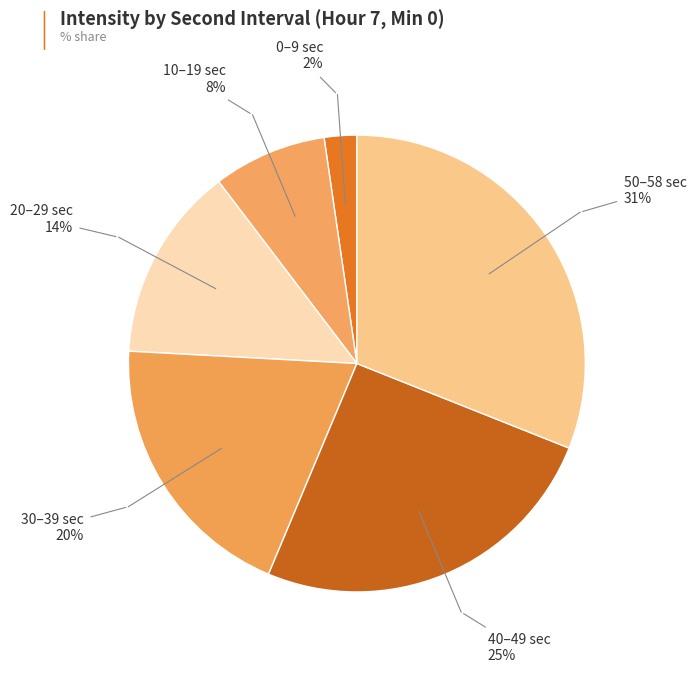

Is there a majority slice in this chart?

No